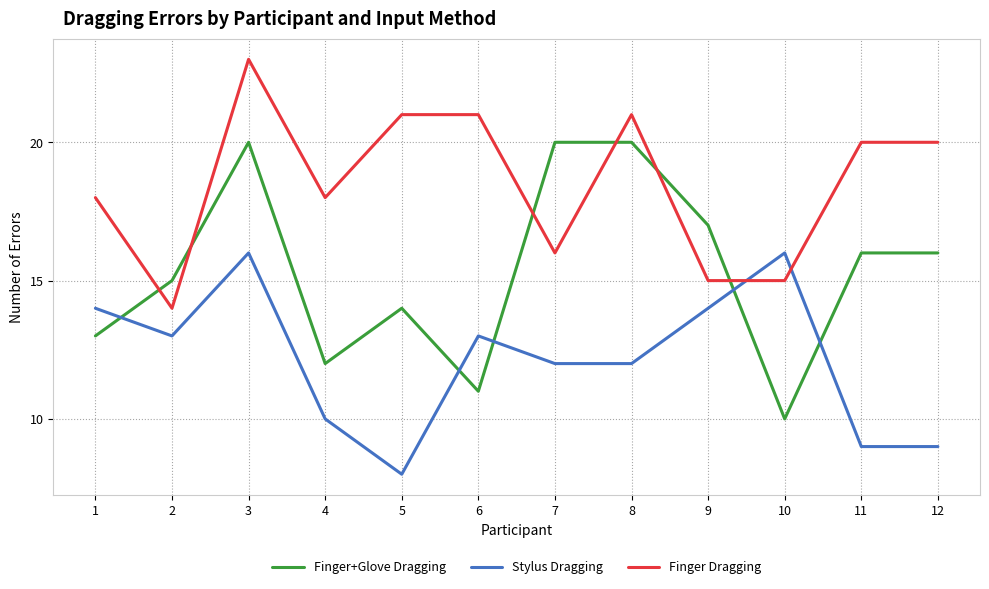

At which category does Finger+Glove Dragging reach its first local valley?

4